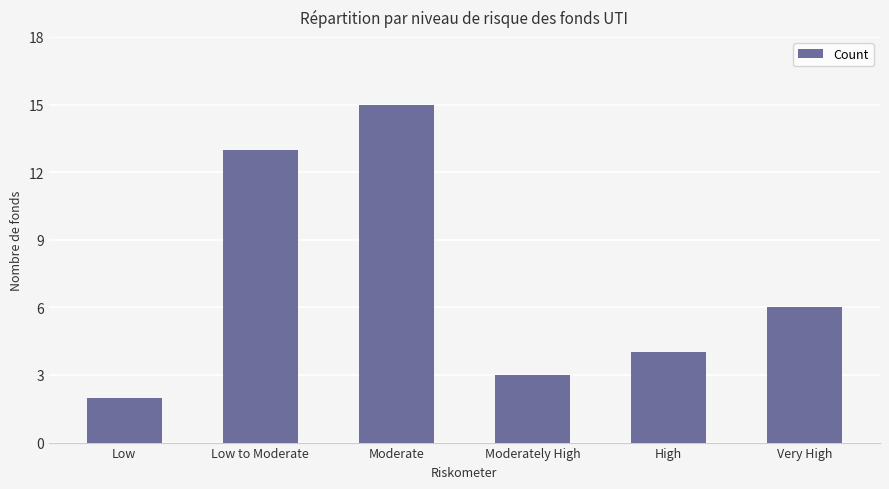

Approximately how many times larger is the value at Low compared to Moderate?

0.1